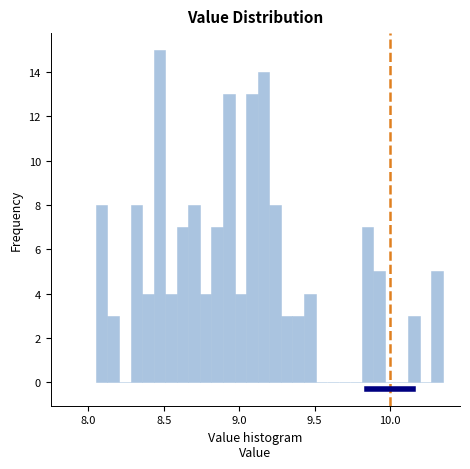

Around what value on the x-axis is the tallest bar? Give the approximate position of its centre, as read against the axis.

8.45